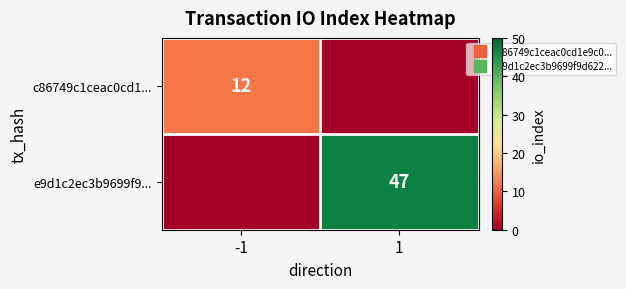

At how many categories does at least one series exceed 33?

1